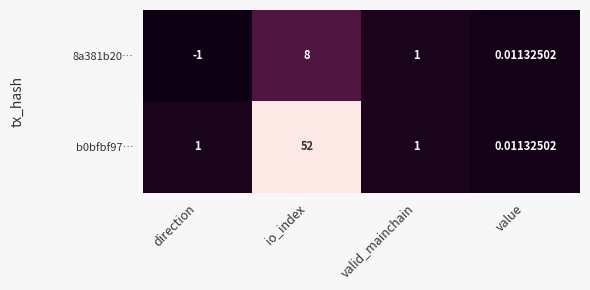

List the labels in order of 8a381b20… value, smallest first.

direction, value, valid_mainchain, io_index